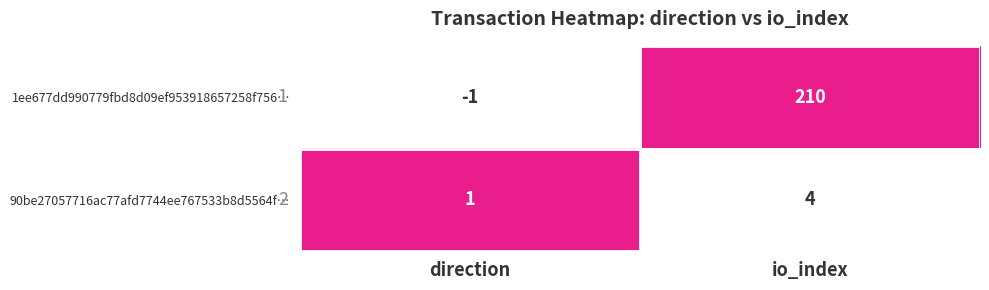

What is the difference between the highest and lowest values at direction?

2